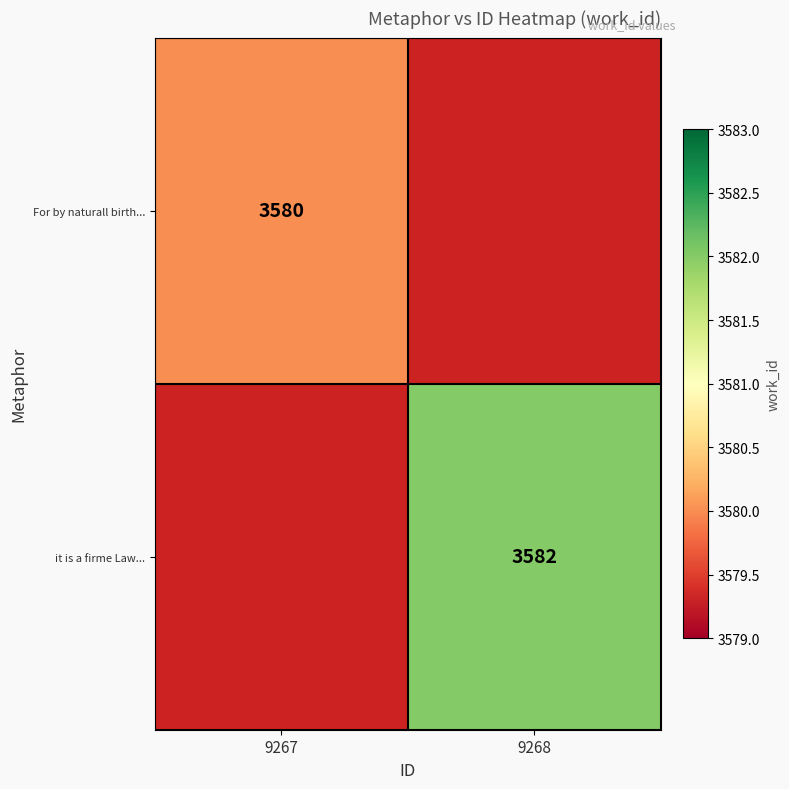

The it is a firme Law... series shows 3582 at 9268. True or false?

True